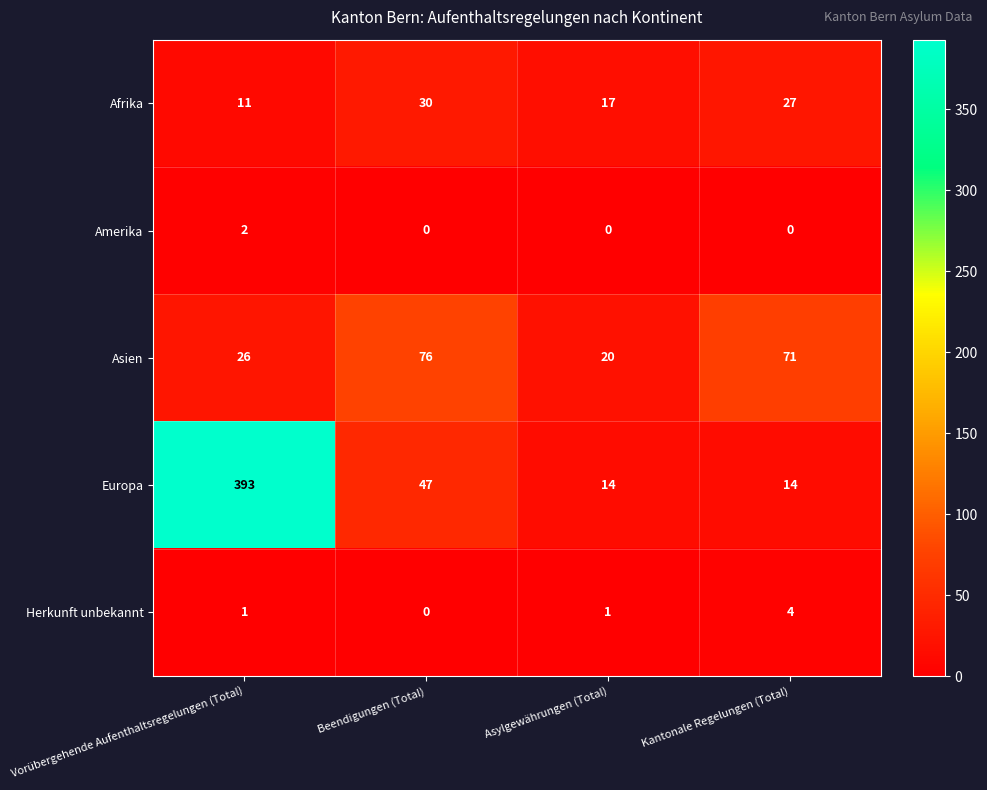

True or false: Asien has a value of 108 at Beendigungen (Total).

False